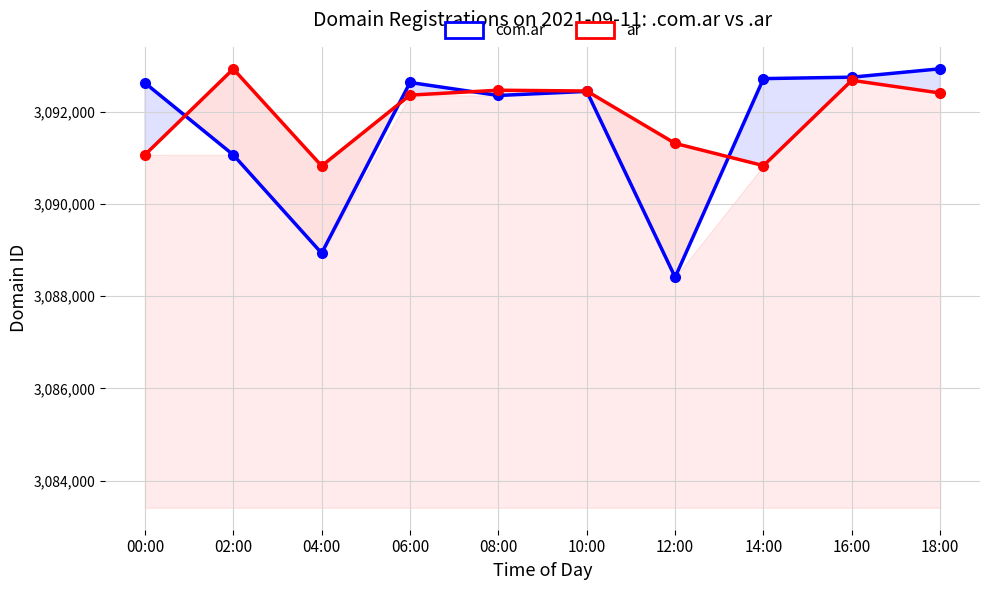

What position from the left is 08:00?

5